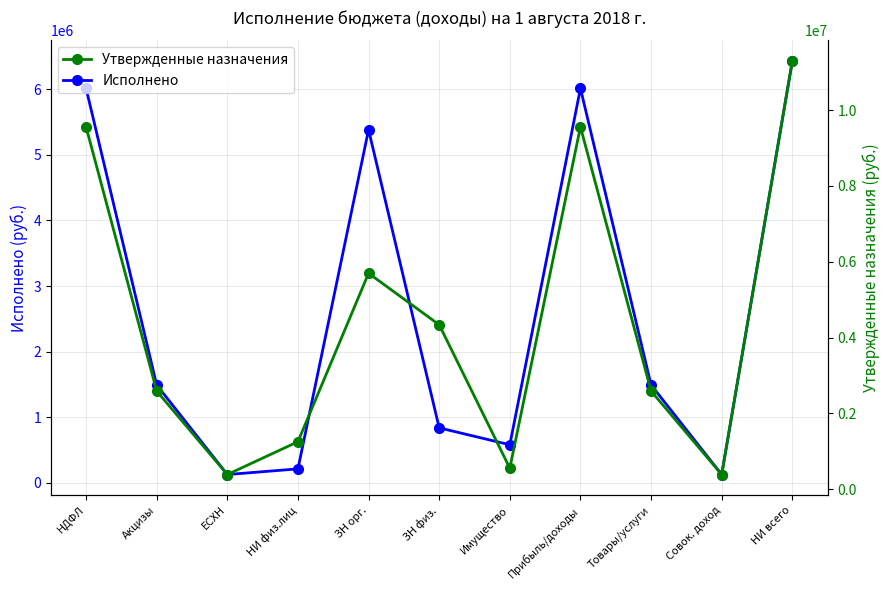

After their last crossing, which series has the higher values: Утвержденные назначения or Исполнено?

Утвержденные назначения